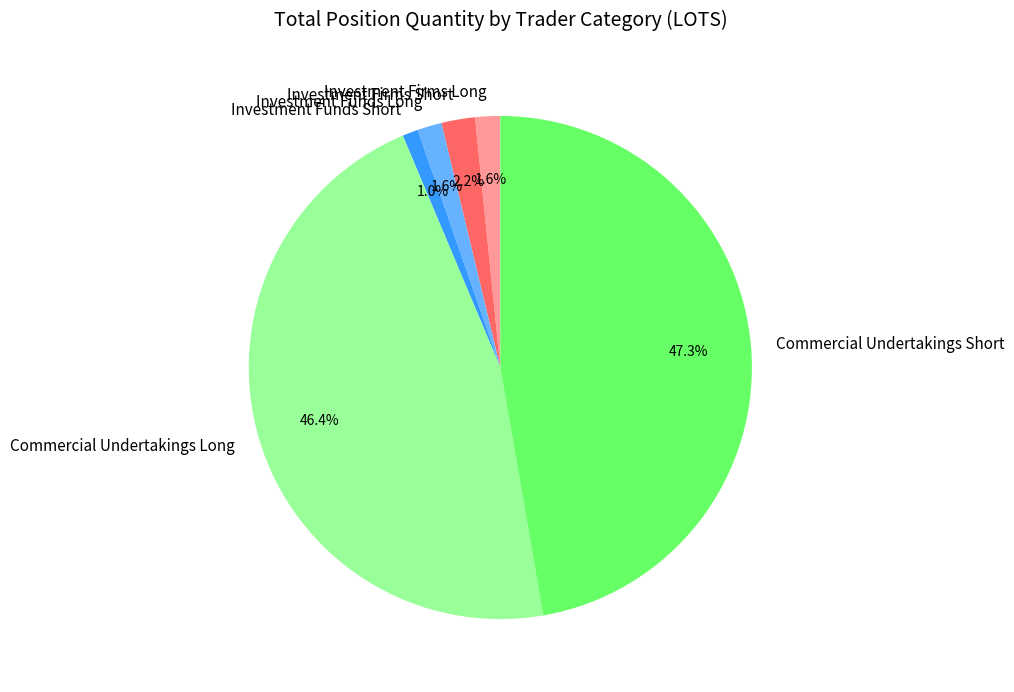

Between Investment Funds Long and Commercial Undertakings Long, which is larger?

Commercial Undertakings Long